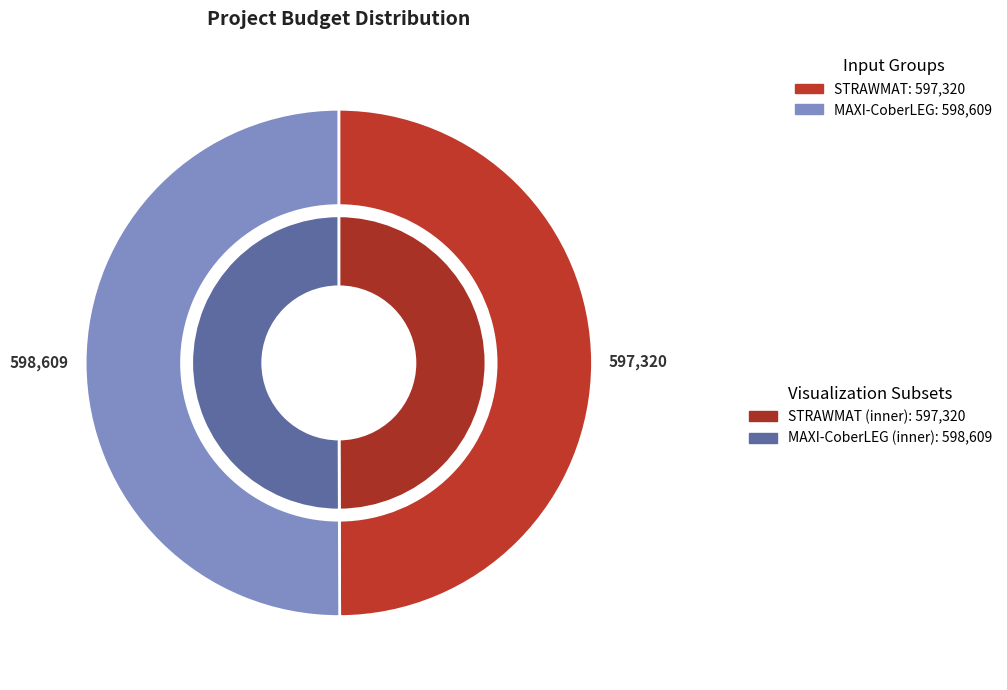

Approximately how many times larger is the value at STRAWMAT compared to MAXI-CoberLEG?

1.0